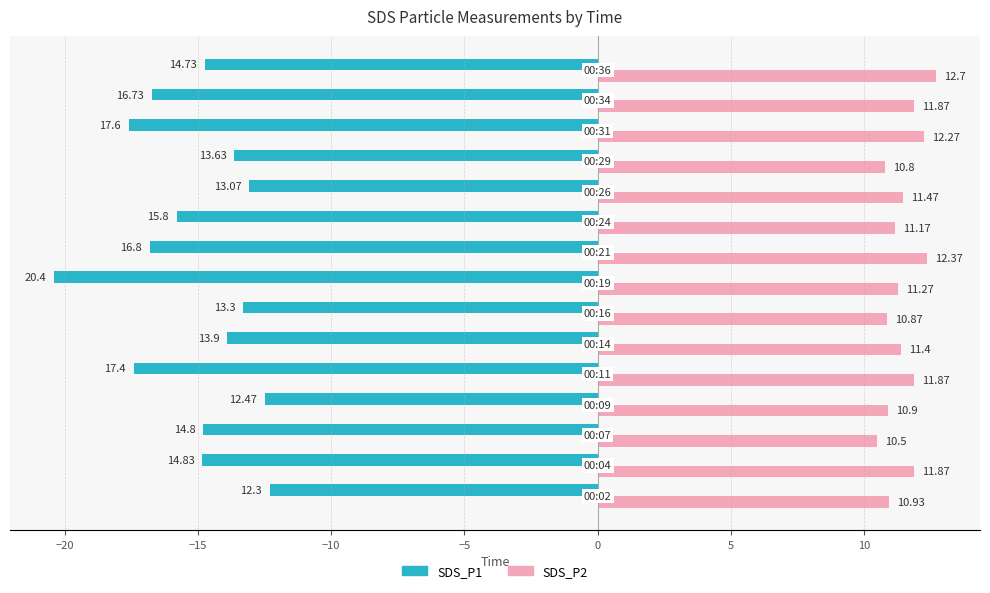

List the series in order of their overall mean, highest first.

SDS_P2, SDS_P1